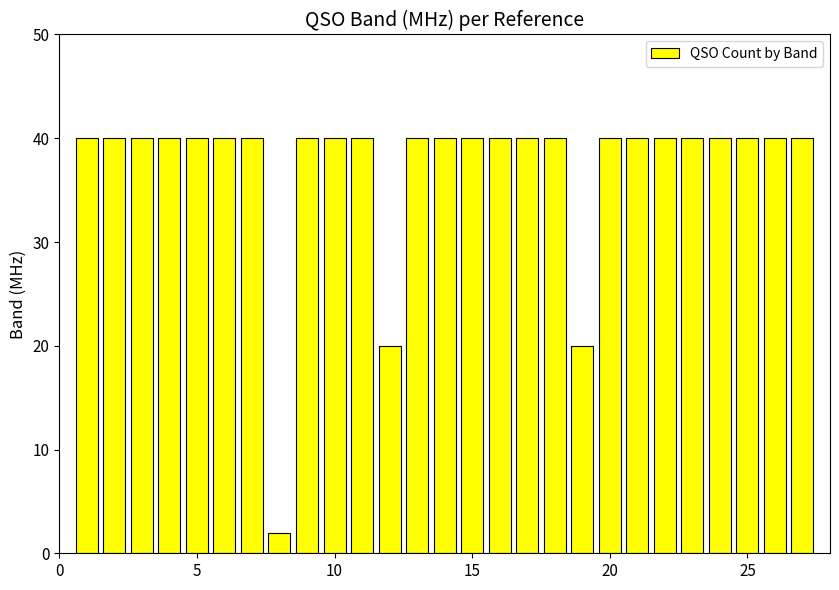

Reading right to left, transcribe all the data shown in this chart.

40	40	40	40	40	40	40	40	20	40	40	40	40	40	40	20	40	40	40	2	40	40	40	40	40	40	40